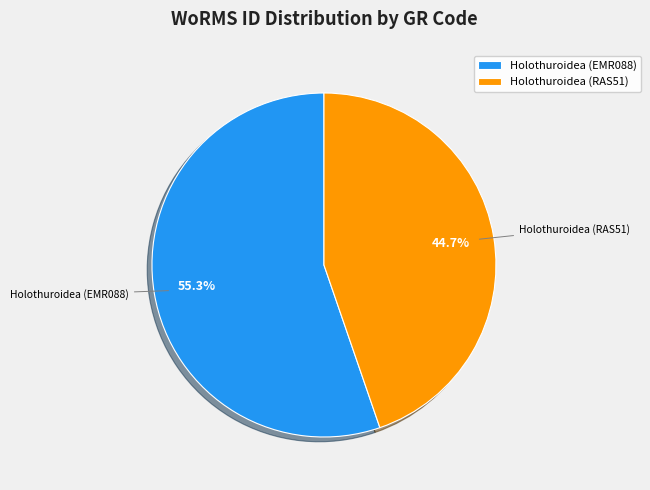

Does Holothuroidea (EMR088) account for over 50% of the chart?

Yes